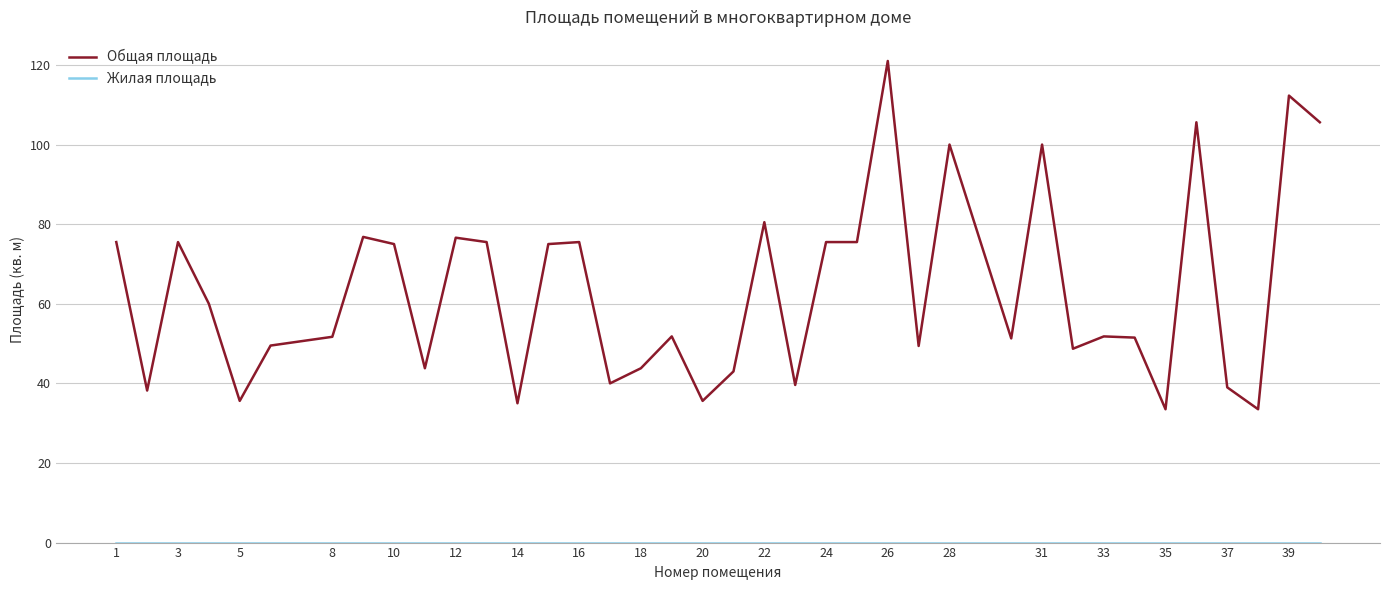

Which series has the largest total across all categories?

Общая площадь